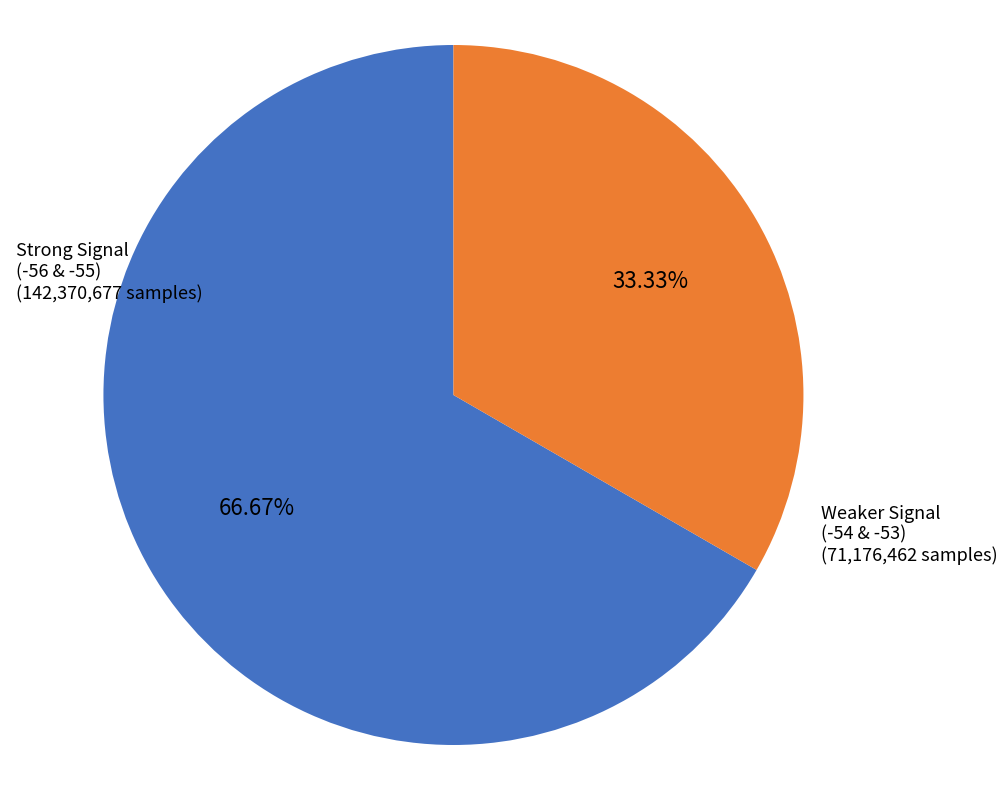

Does any single category account for the majority?

Yes